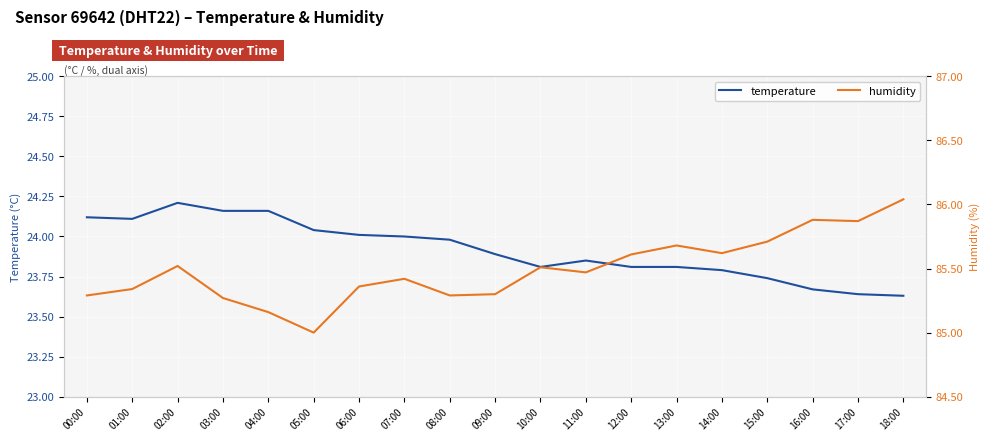

What are all the series names shown in the legend?

temperature, humidity